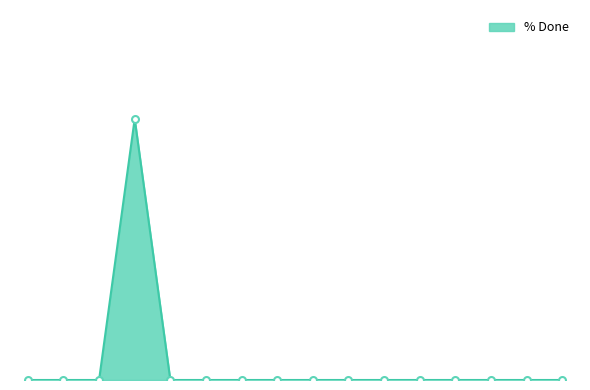

How many points are higher than both their immediate neighbors (excluding endpoints)?

1